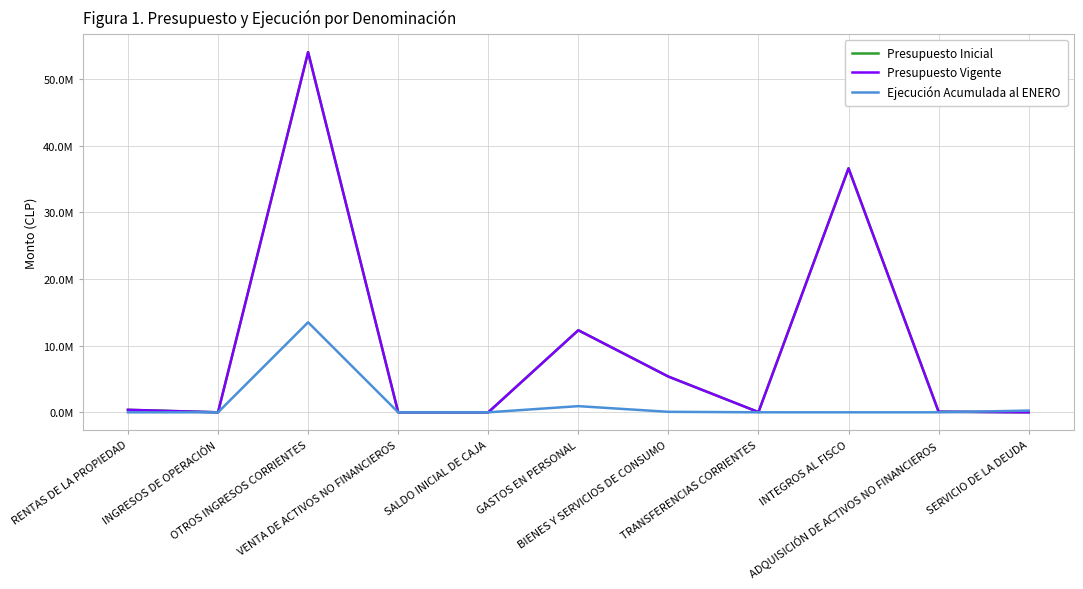

The Presupuesto Vigente series shows 10 at SALDO INICIAL DE CAJA. True or false?

True